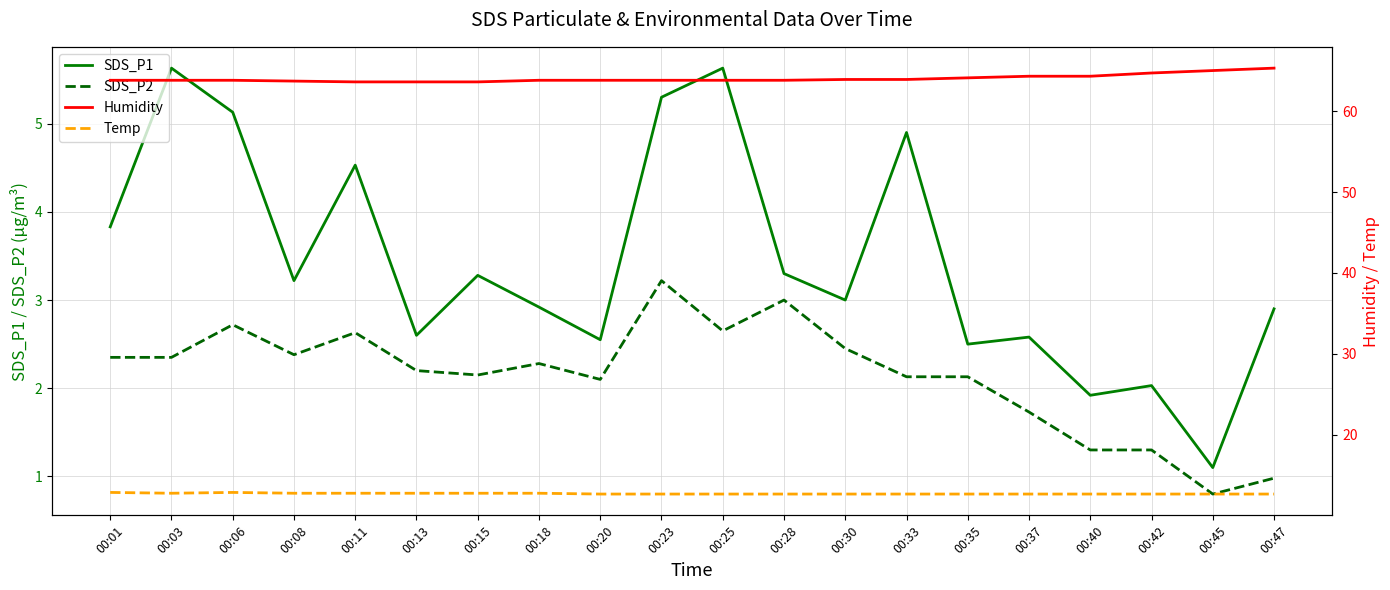

Reading right to left, what are all the values shown in this chart?

SDS_P1: 00:47=2.9	00:45=1.1	00:42=2.0	00:40=1.9	00:37=2.6	00:35=2.5	00:33=4.9	00:30=3.0	00:28=3.3	00:25=5.6	00:23=5.3	00:20=2.5	00:18=2.9	00:15=3.3	00:13=2.6	00:11=4.5	00:08=3.2	00:06=5.1	00:03=5.6	00:01=3.8
SDS_P2: 00:47=1.0	00:45=0.8	00:42=1.3	00:40=1.3	00:37=1.7	00:35=2.1	00:33=2.1	00:30=2.5	00:28=3.0	00:25=2.6	00:23=3.2	00:20=2.1	00:18=2.3	00:15=2.1	00:13=2.2	00:11=2.6	00:08=2.4	00:06=2.7	00:03=2.4	00:01=2.4
Humidity: 00:47=65.3	00:45=65.0	00:42=64.7	00:40=64.3	00:37=64.3	00:35=64.1	00:33=63.9	00:30=63.9	00:28=63.8	00:25=63.8	00:23=63.8	00:20=63.8	00:18=63.8	00:15=63.6	00:13=63.6	00:11=63.6	00:08=63.7	00:06=63.8	00:03=63.8	00:01=63.8
Temp: 00:47=12.7	00:45=12.7	00:42=12.7	00:40=12.7	00:37=12.7	00:35=12.7	00:33=12.7	00:30=12.7	00:28=12.7	00:25=12.7	00:23=12.7	00:20=12.7	00:18=12.8	00:15=12.8	00:13=12.8	00:11=12.8	00:08=12.8	00:06=12.9	00:03=12.8	00:01=12.9